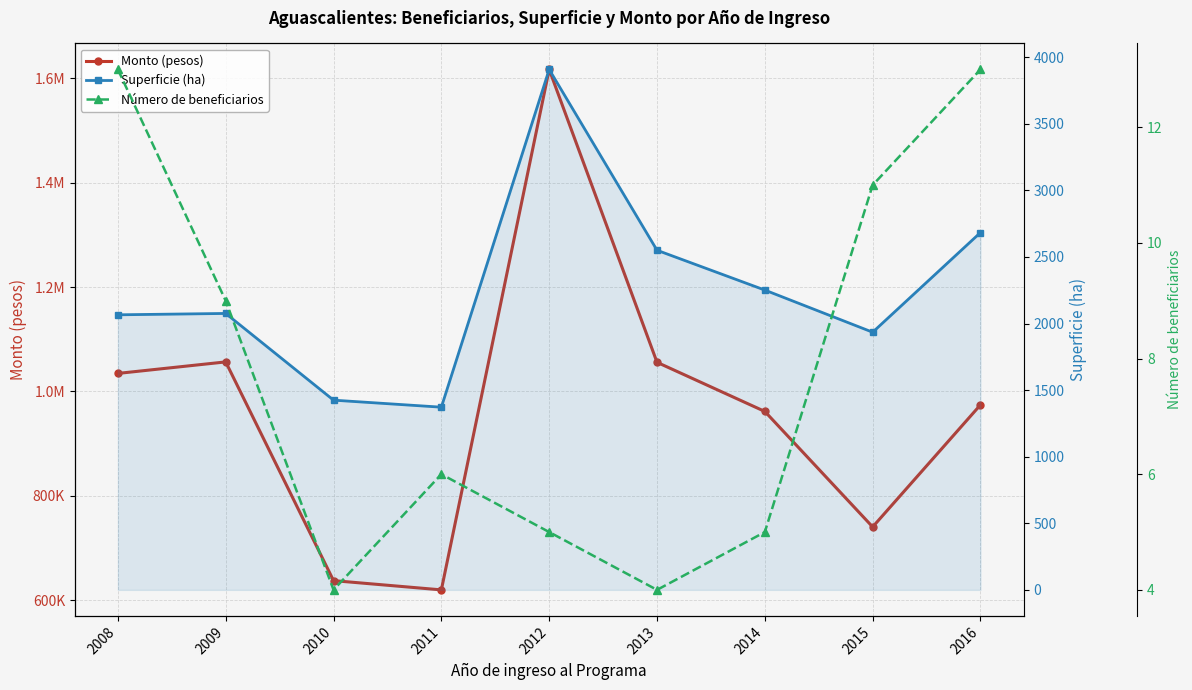

What is the spread (max minus min) of values at 2012?

1616706.6